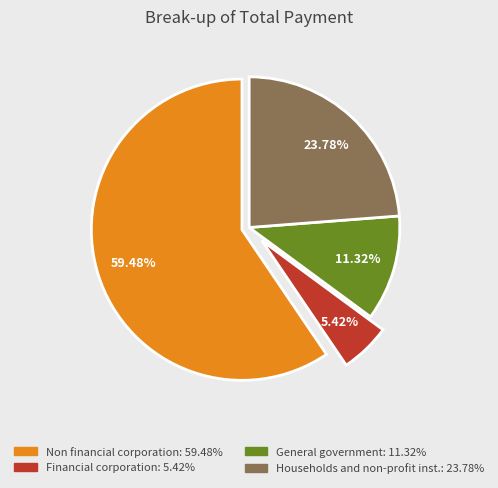

What percentage do Households and non-profit inst. and Financial corporation together represent?

29.2%